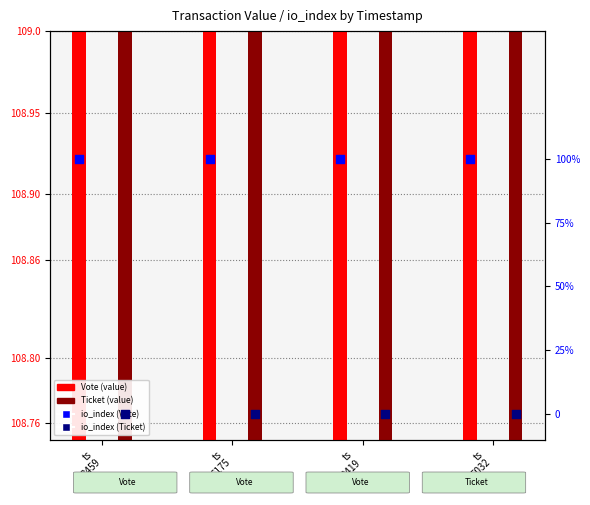

Is the value of io_index (Ticket) at ts
5032 greater than the value of io_index (Vote) at ts
5032?

No